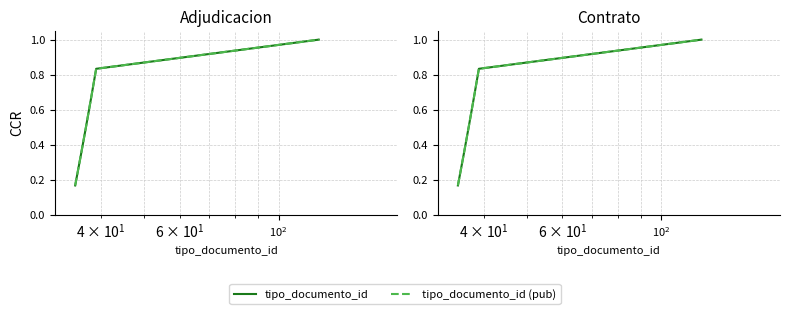

True or false: tipo_documento_id (pub) has more than 1 points higher than both neighbors.

False